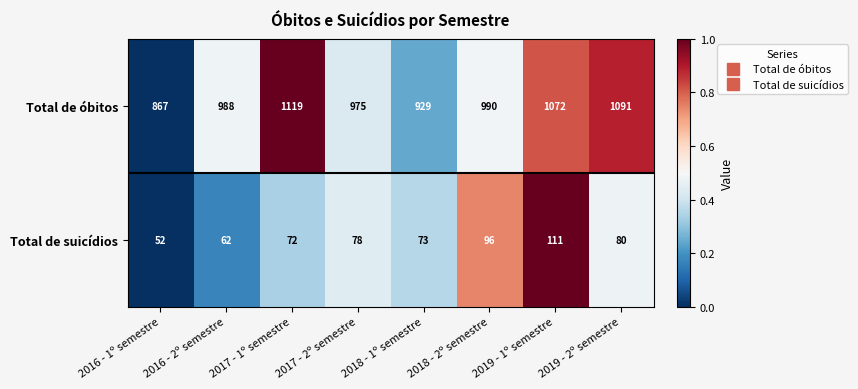

At which category is the sum across all series the highest?

2017 - 1º semestre